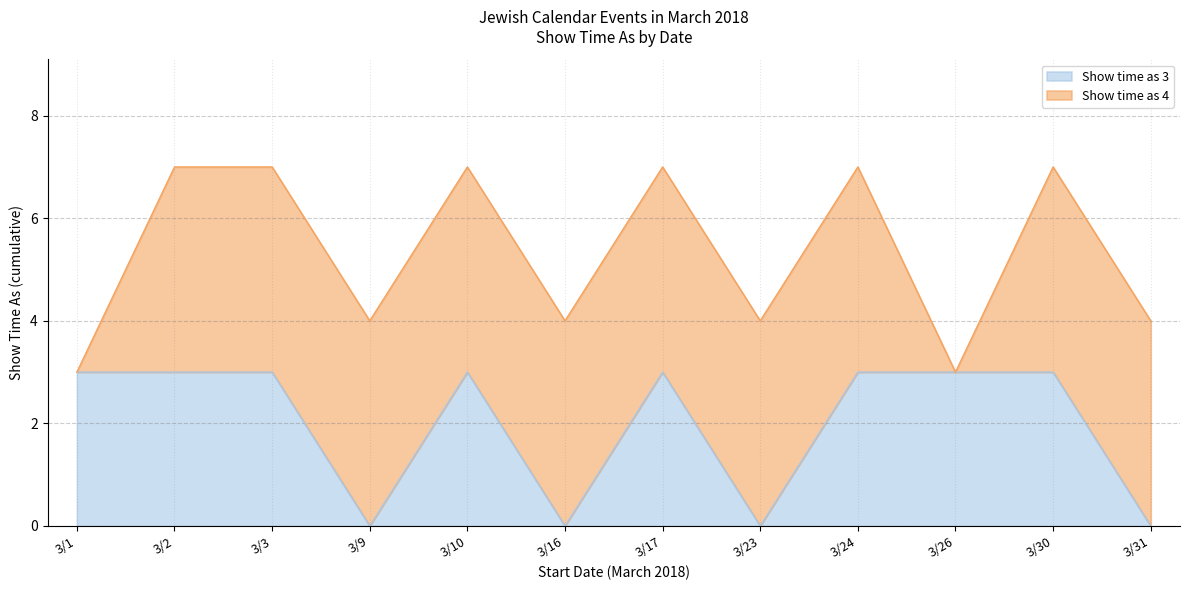

Rank the categories by value from highest to lowest.

3/1, 3/2, 3/3, 3/10, 3/17, 3/24, 3/26, 3/30, 3/9, 3/16, 3/23, 3/31